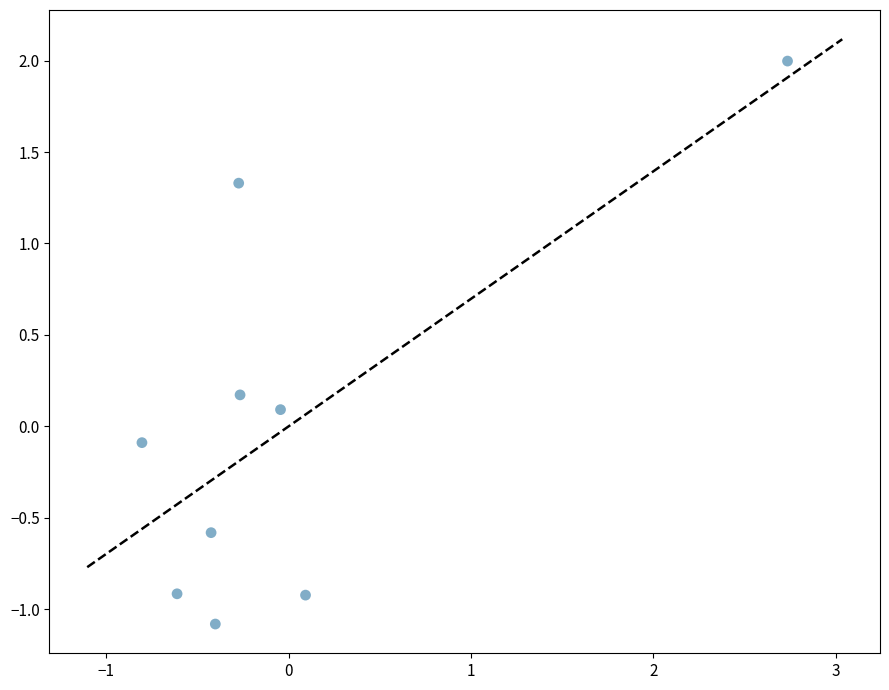

What is the range of X values (max minus min)?

3.5